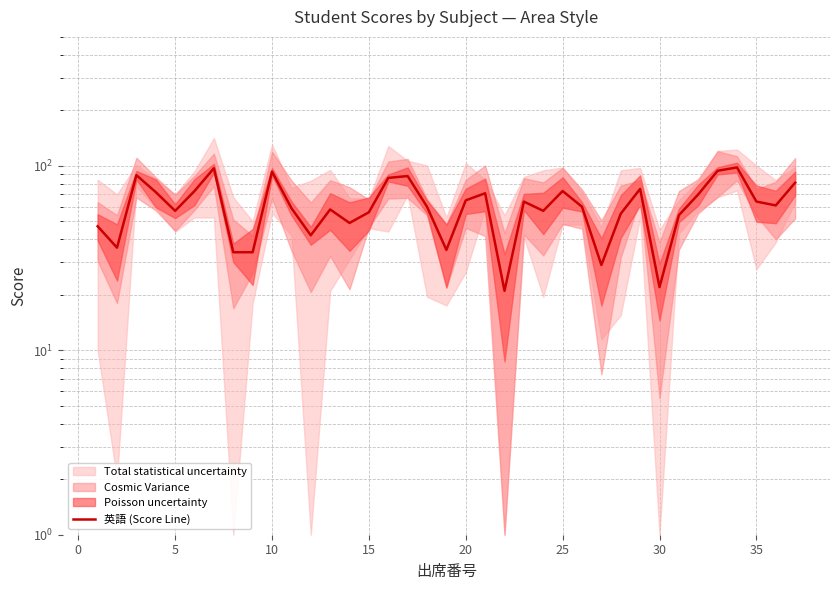

How many data points are less than 60?

17